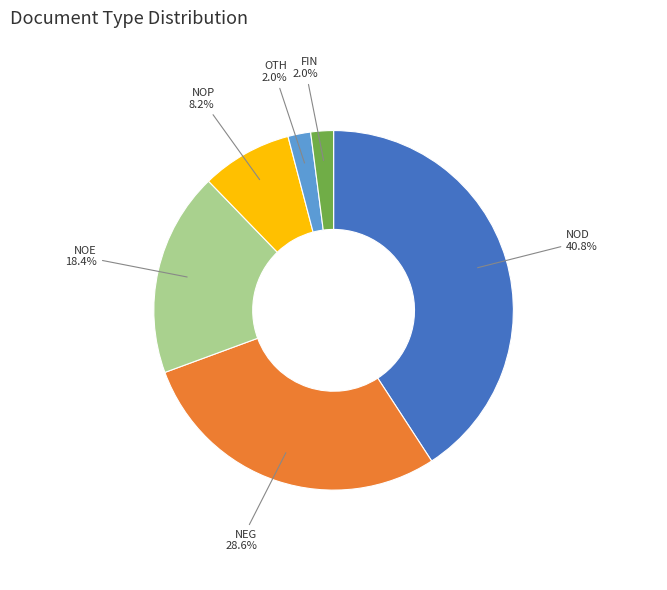

Between NOD and NOP, which is larger?

NOD